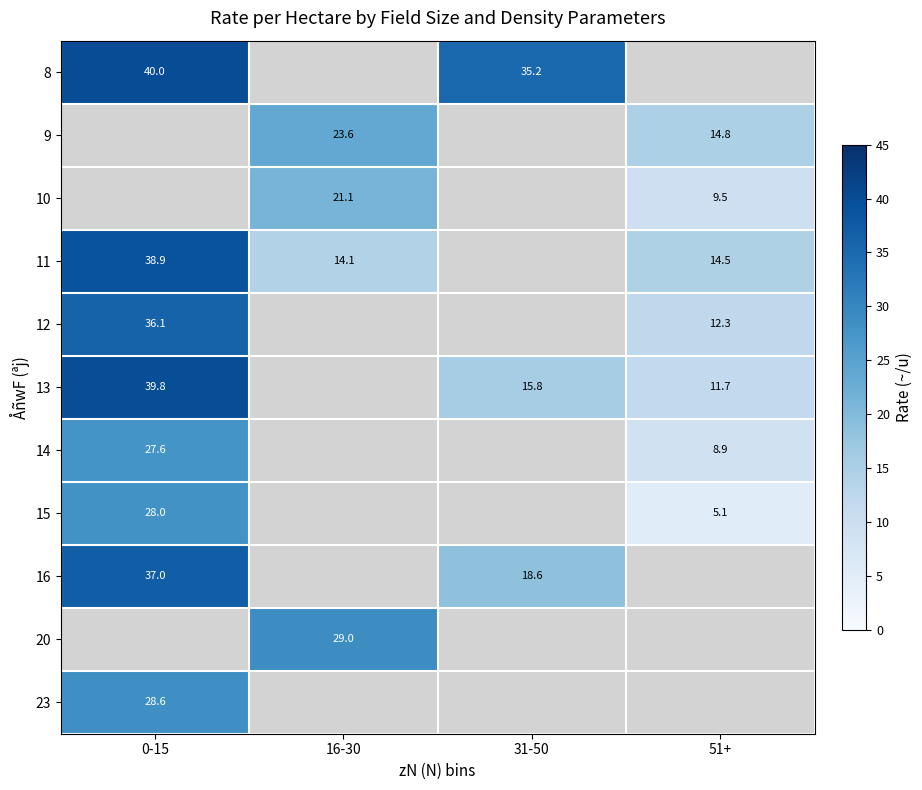

What is the smallest value displayed?

5.1